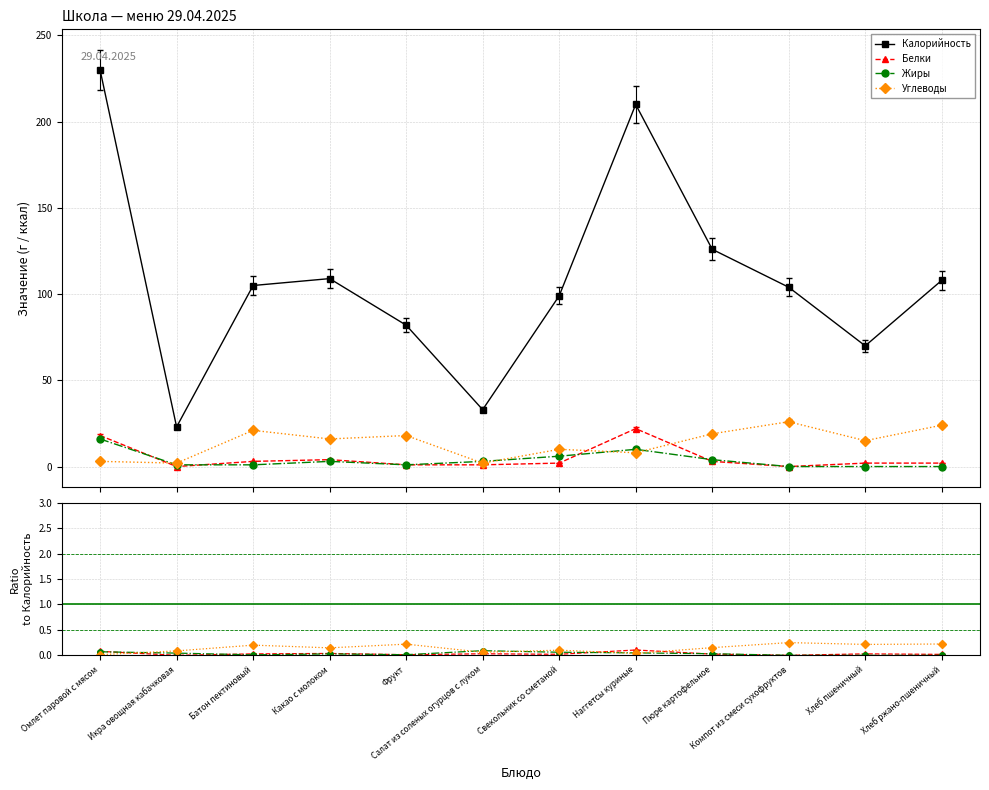

What is the label of the 11th point from the right?

Икра овощная кабачковая